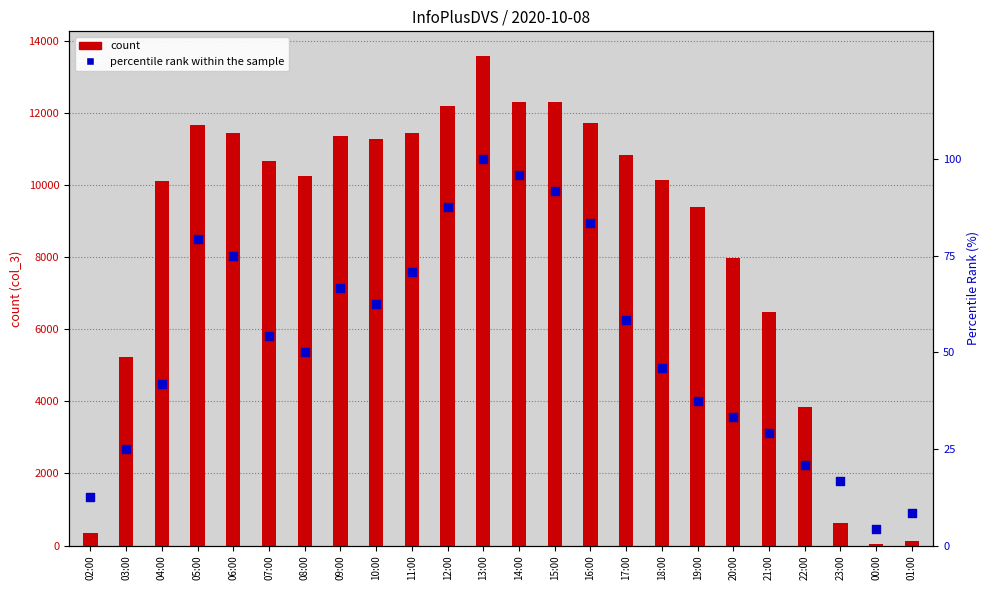

What is the total value across all series at 00:00?

58.2